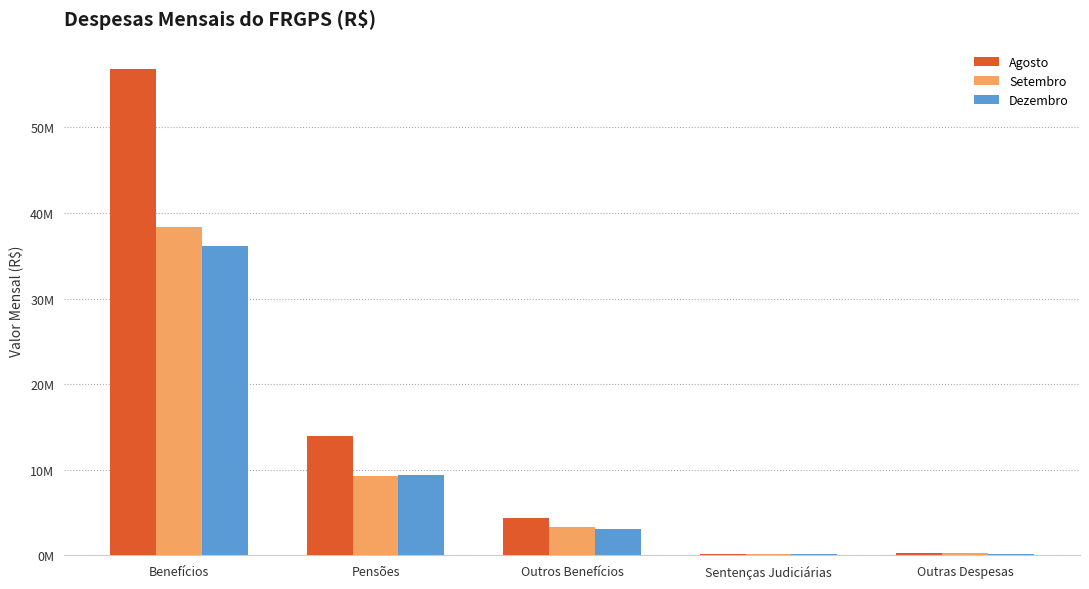

Which series has the largest range (max minus min)?

Agosto